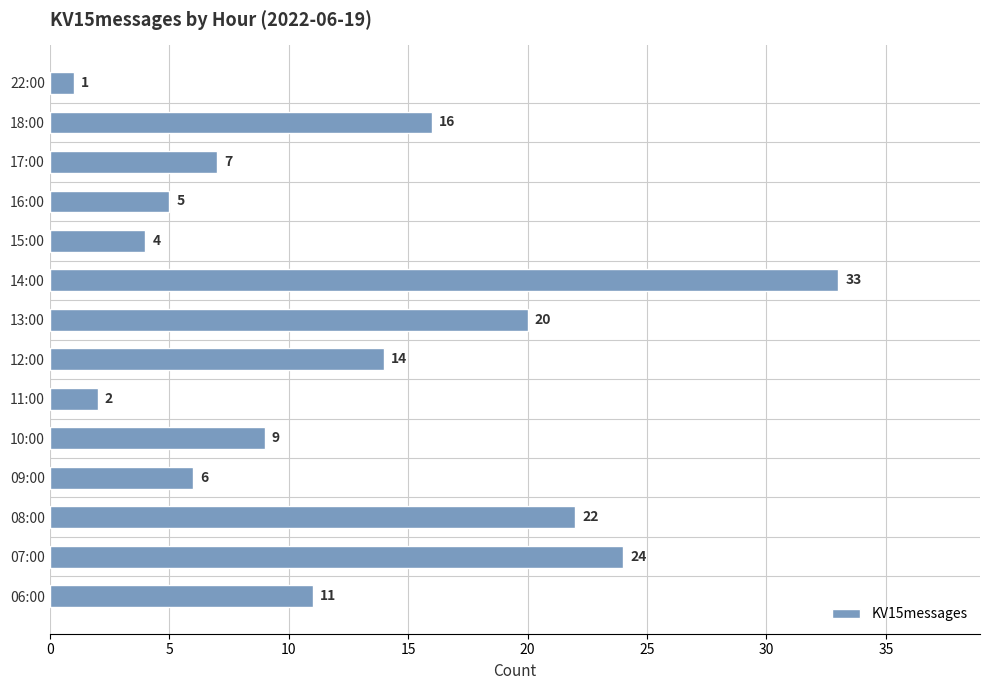

Are the bars grouped side by side (vs. stacked)?

No